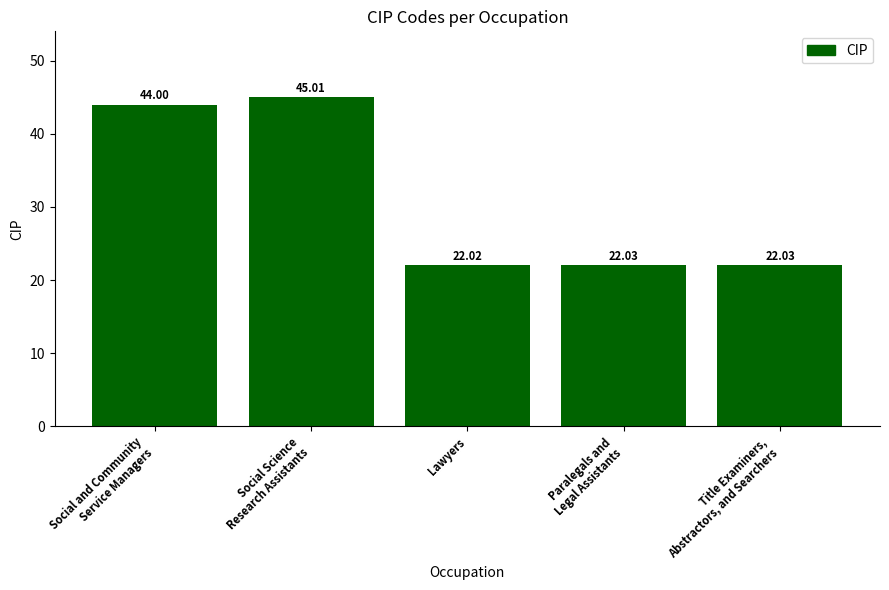

What is the sum of all values?

155.1